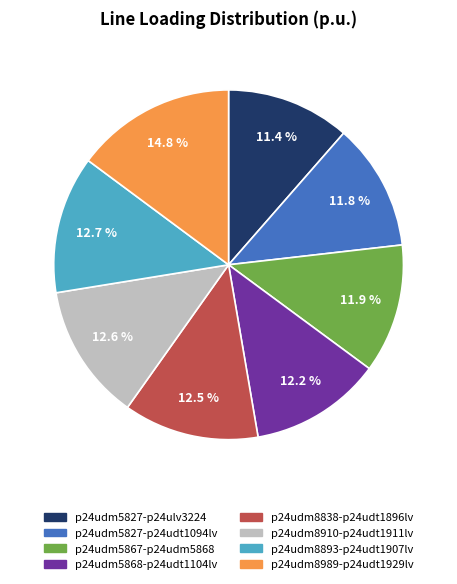

Does any single category account for the majority?

No